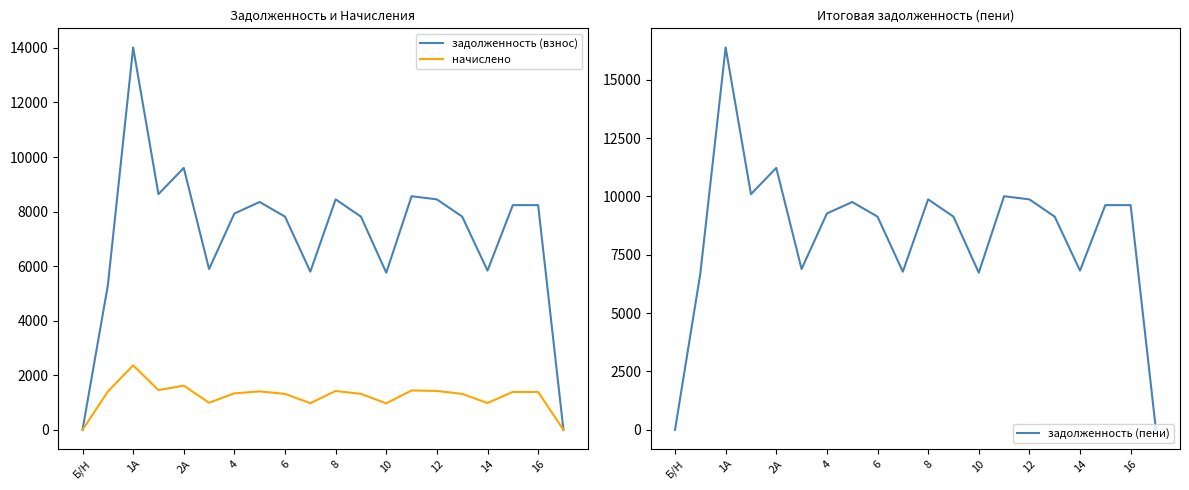

Does the chart have visible grid lines?

No